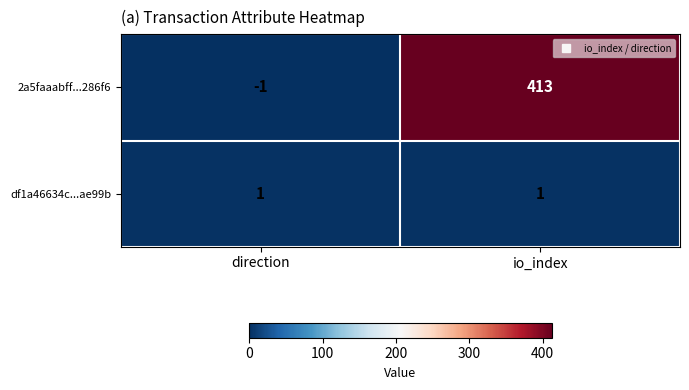

At how many categories does at least one series exceed 182?

1